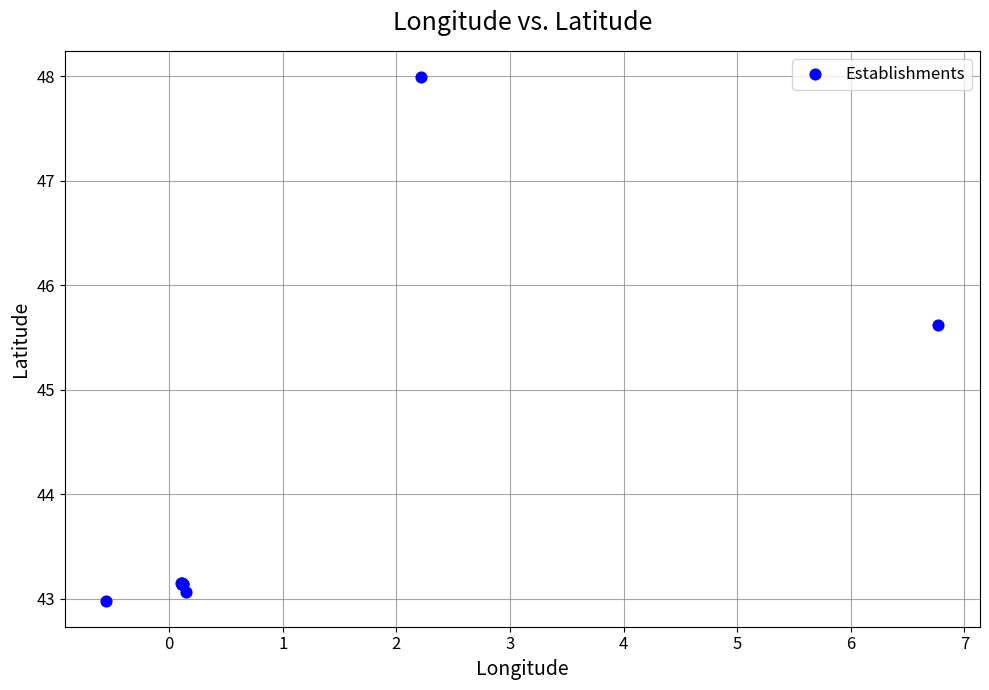

What Y value in the scatter plot is closest to 45?

45.6